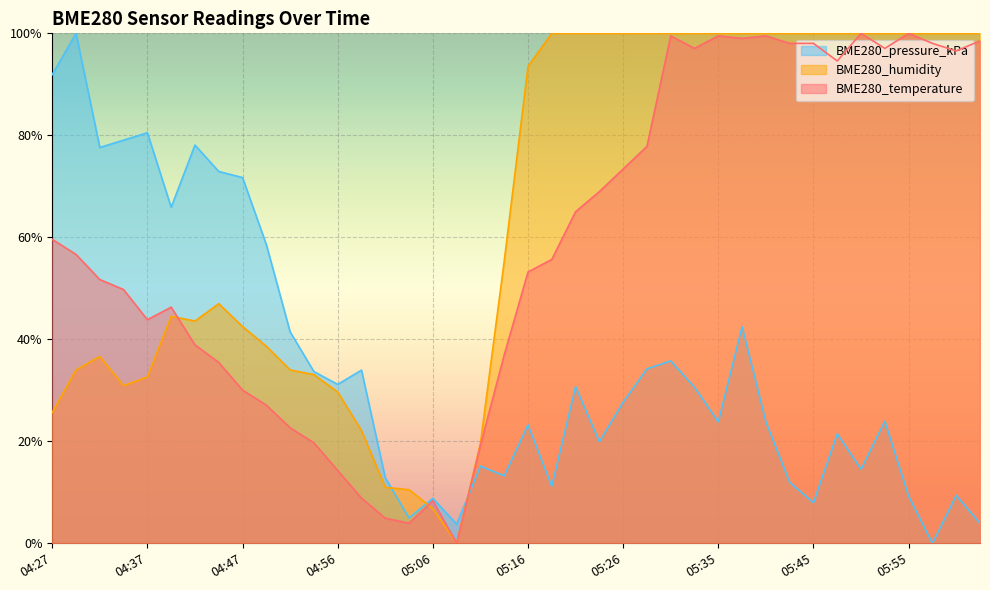

What are all the series names shown in the legend?

BME280_pressure_kPa, BME280_humidity, BME280_temperature